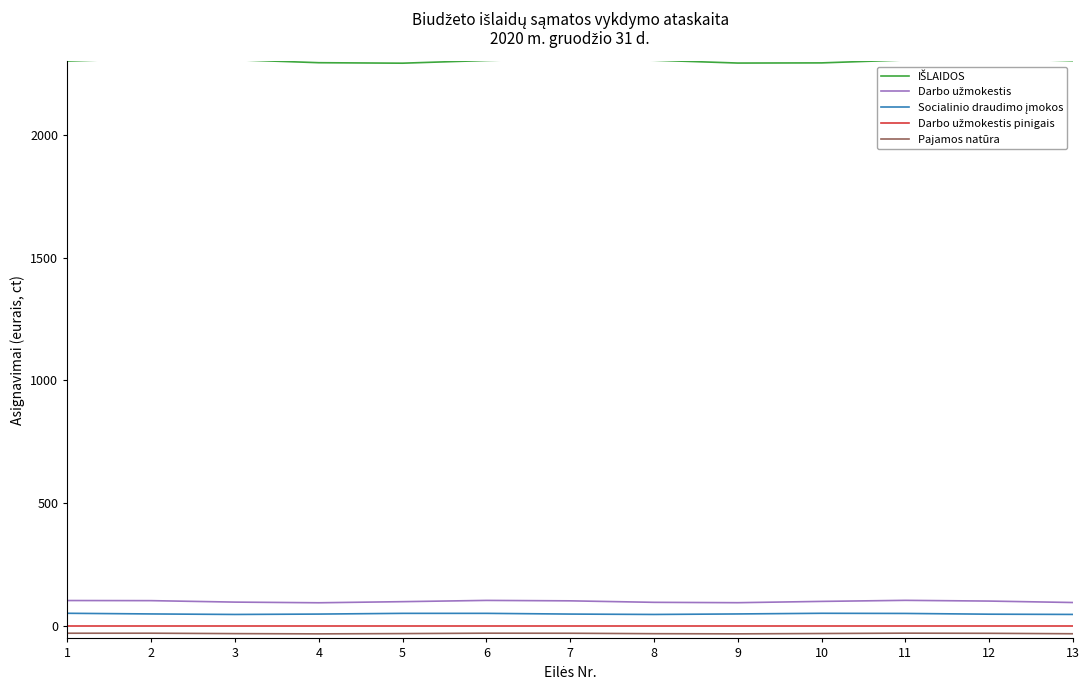

At how many categories does at least one series exceed 757?

13